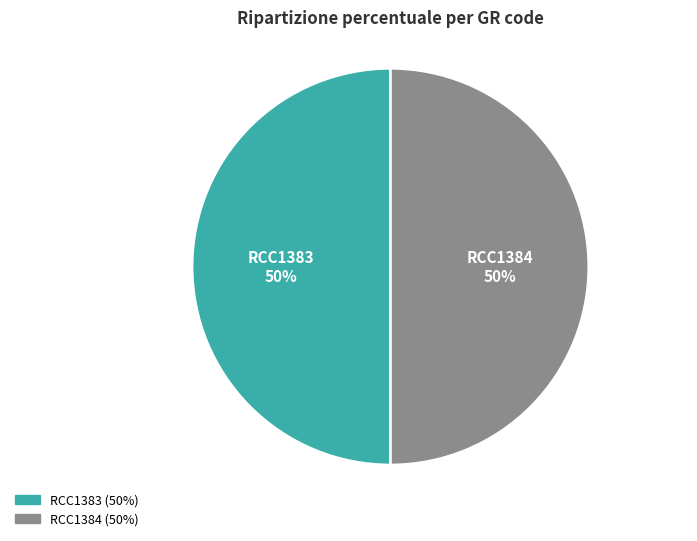

To the nearest percent, what percentage of the pie is RCC1383?

50%